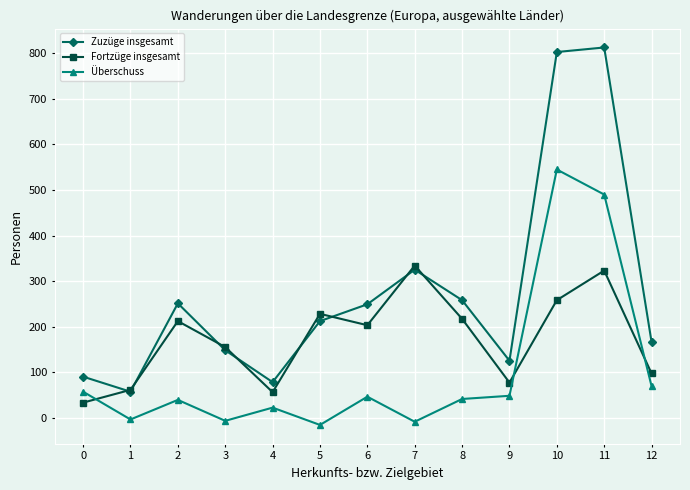

What is the greatest value displayed?

813